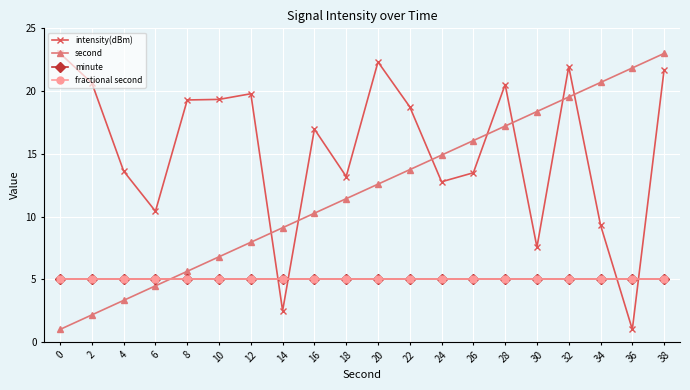

Which series has the widest spread of values?

intensity(dBm)